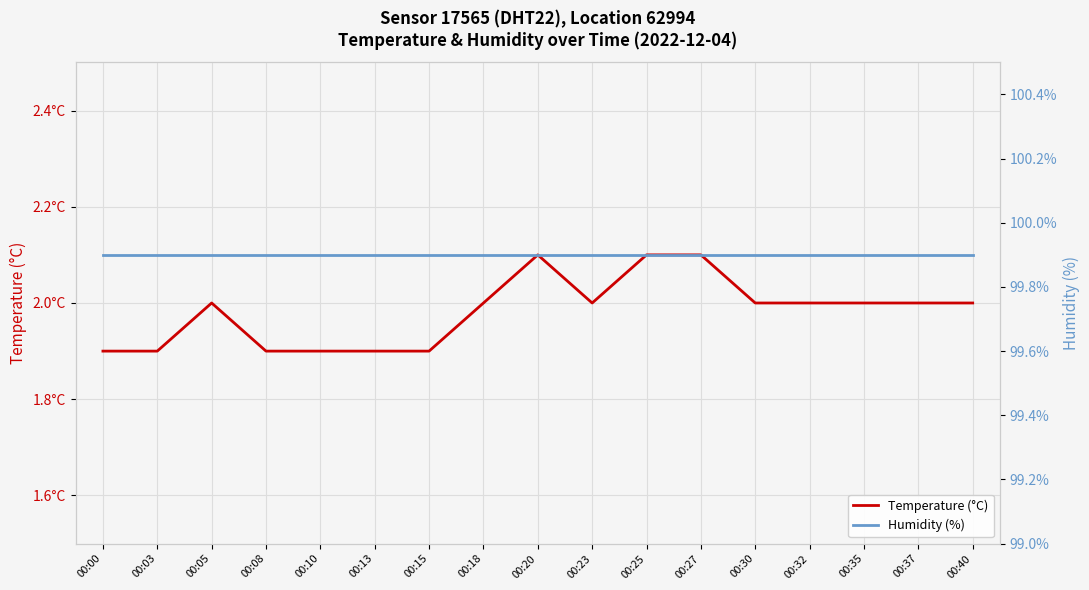

At which label does Humidity (%) reach its minimum?

00:00